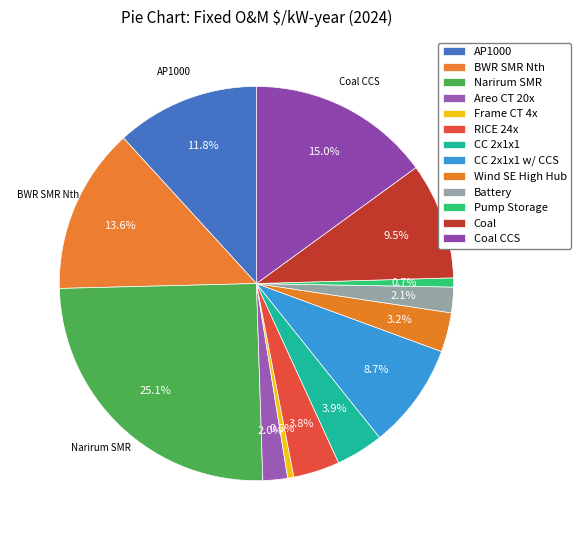

Count the number of slices in the pie.

13